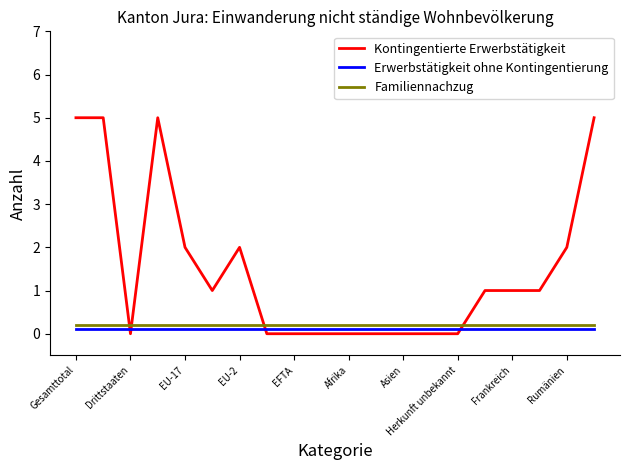

What is the maximum value for Familiennachzug?

0.2